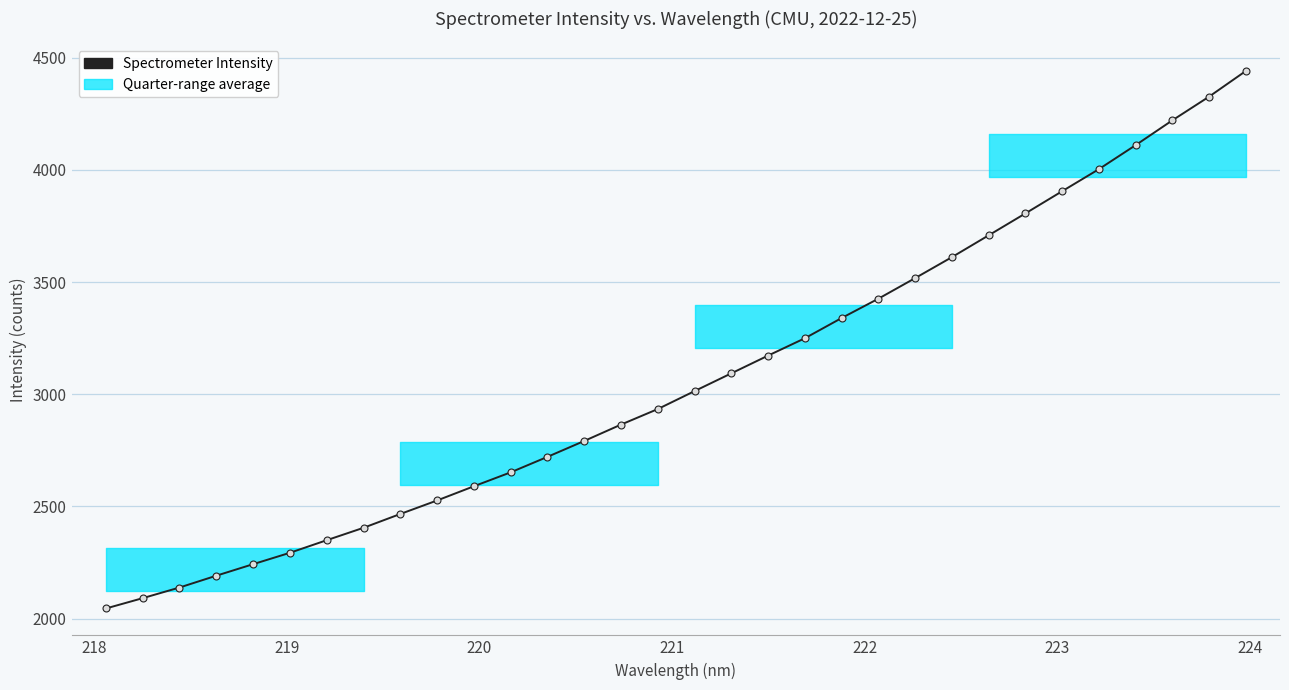

What is the difference between the maximum and second lowest values?

2349.4